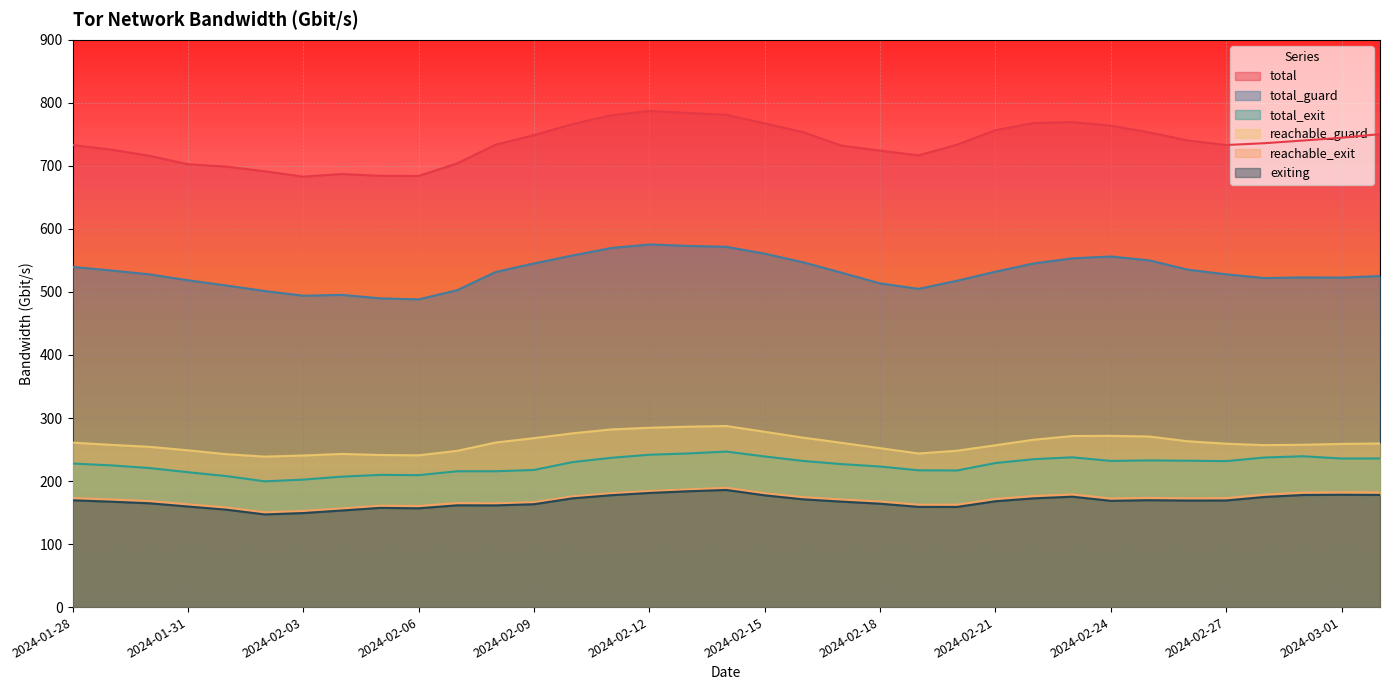

Count the number of data series in this chart.

6